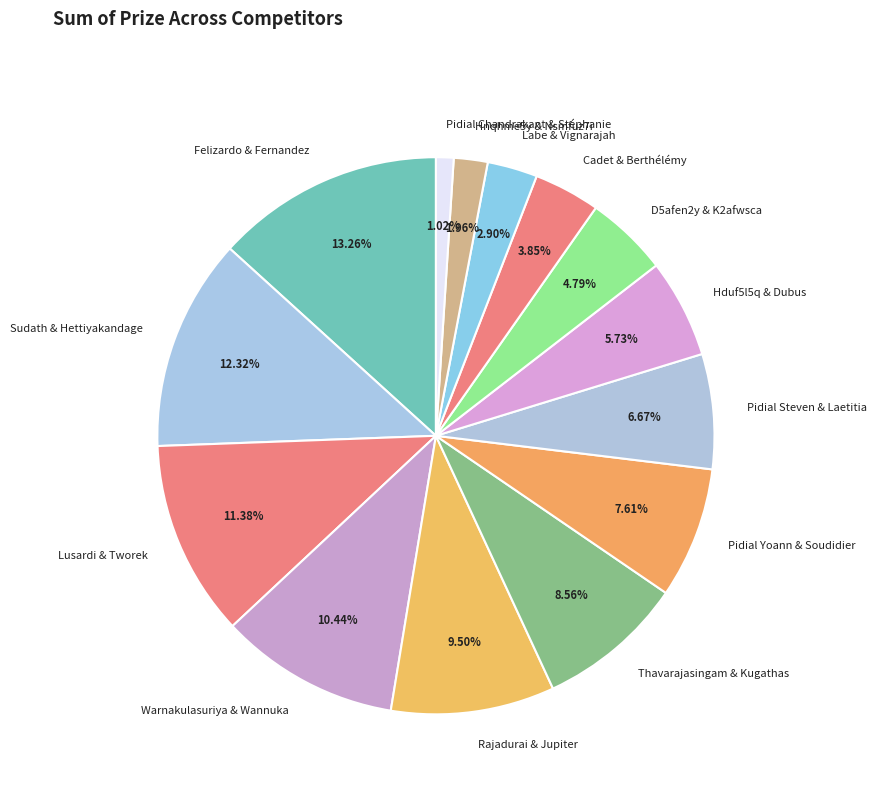

Rank the categories by value from lowest to highest.

Pidial Chandrakant & Stéphanie, Hnqhme5y & Nsmfuz7i, Labe & Vignarajah, Cadet & Berthélémy, D5afen2y & K2afwsca, Hduf5l5q & Dubus, Pidial Steven & Laetitia, Pidial Yoann & Soudidier, Thavarajasingam & Kugathas, Rajadurai & Jupiter, Warnakulasuriya & Wannuka, Lusardi & Tworek, Sudath & Hettiyakandage, Felizardo & Fernandez